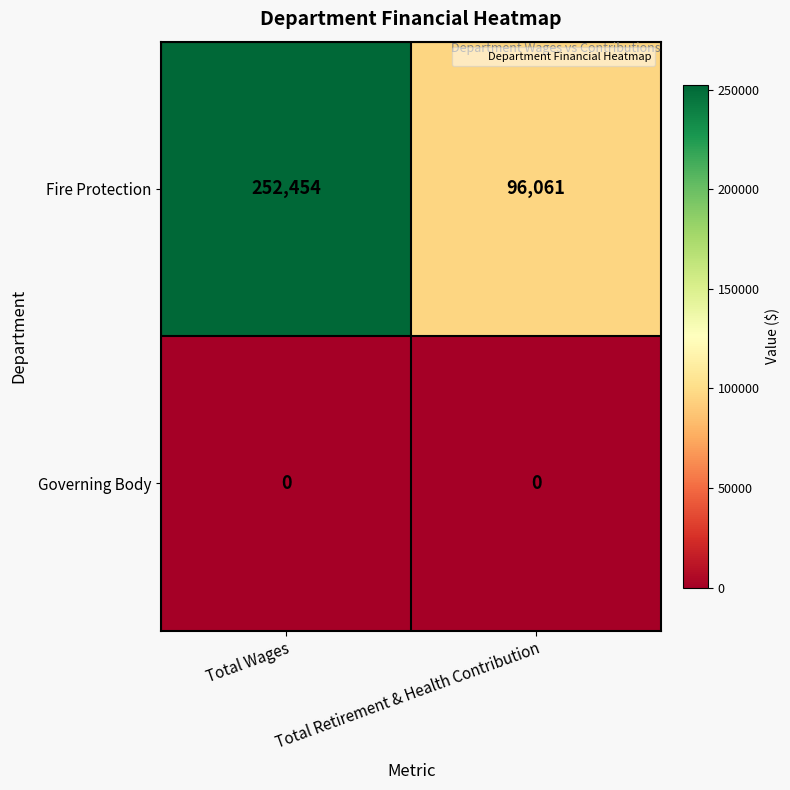

Which series has the largest total across all categories?

Fire Protection